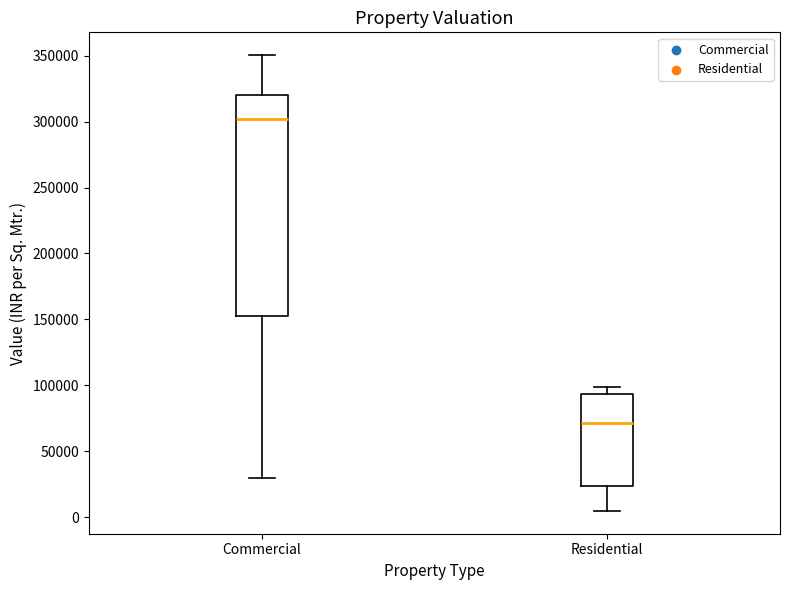

Which box's median line is the highest?

Commercial